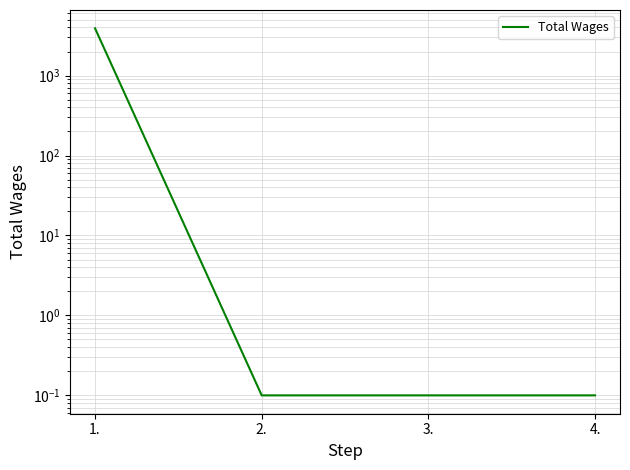

What is the sum of all values?

3900.3